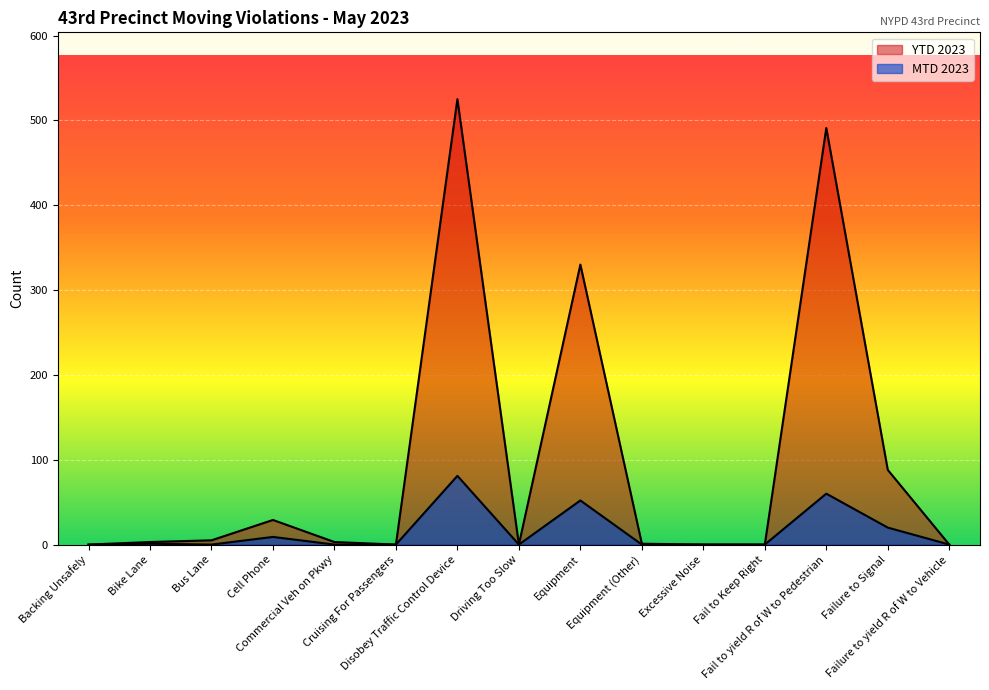

Is it true that YTD 2023 equals 39 at Cell Phone?

False